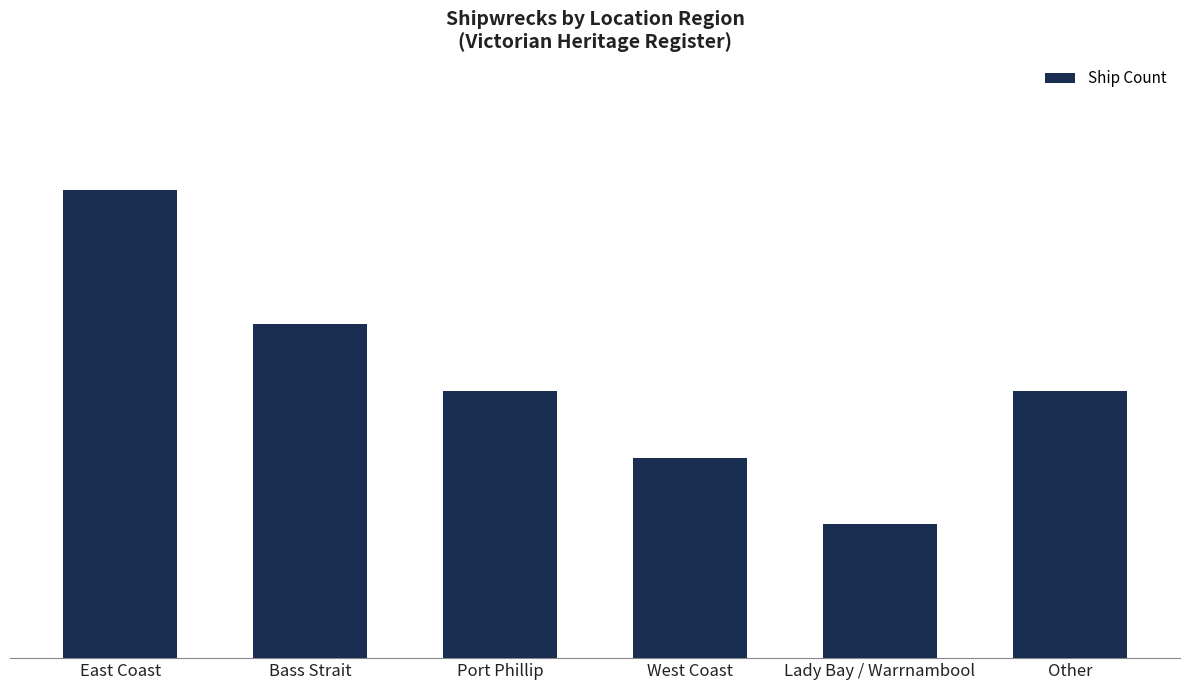

Reading right to left, transcribe all the data shown in this chart.

4	2	3	4	5	7